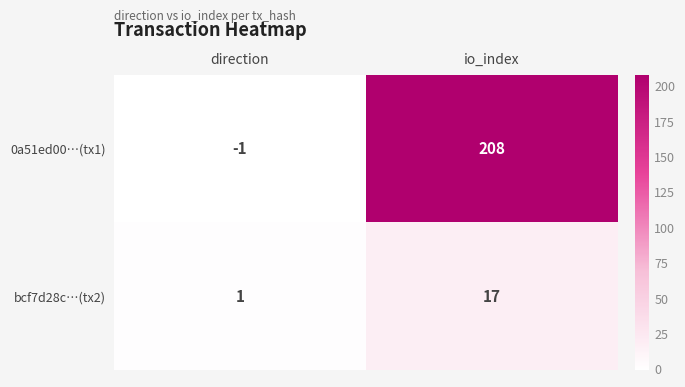

True or false: bcf7d28c…(tx2) has a value of 28 at io_index.

False